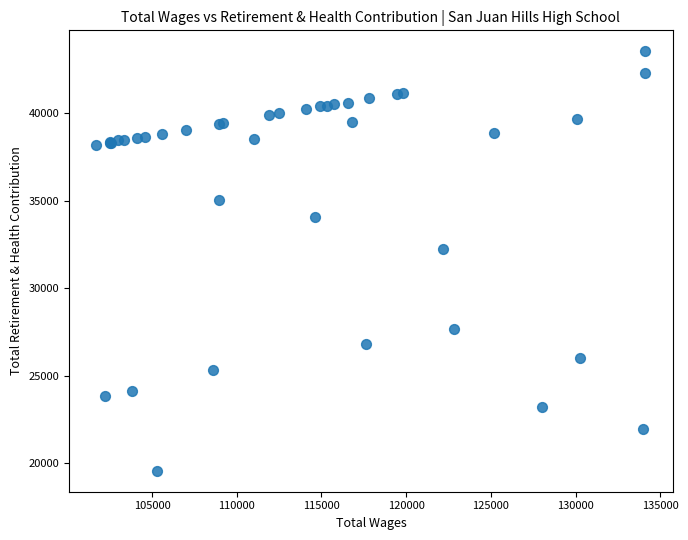

What Y value in the scatter plot is closest to 31548?

32222